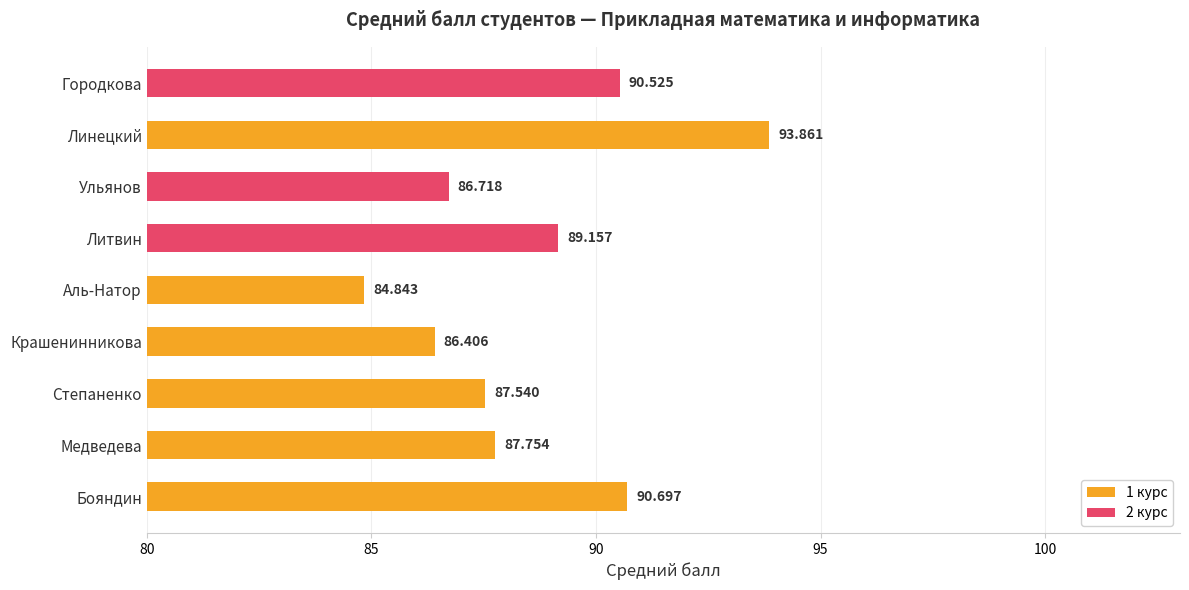

Where is the data nearest to the value 89?

Литвин